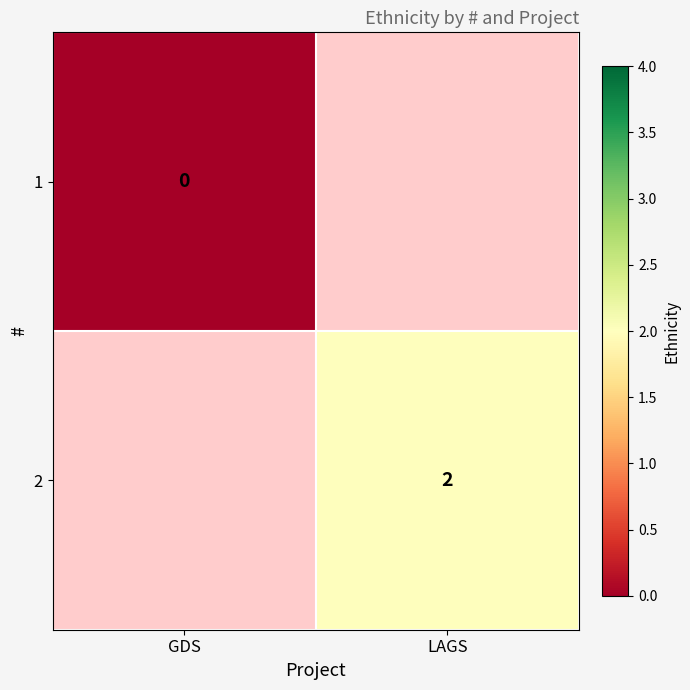

Is the value of 2 at GDS greater than the value of 1 at GDS?

No